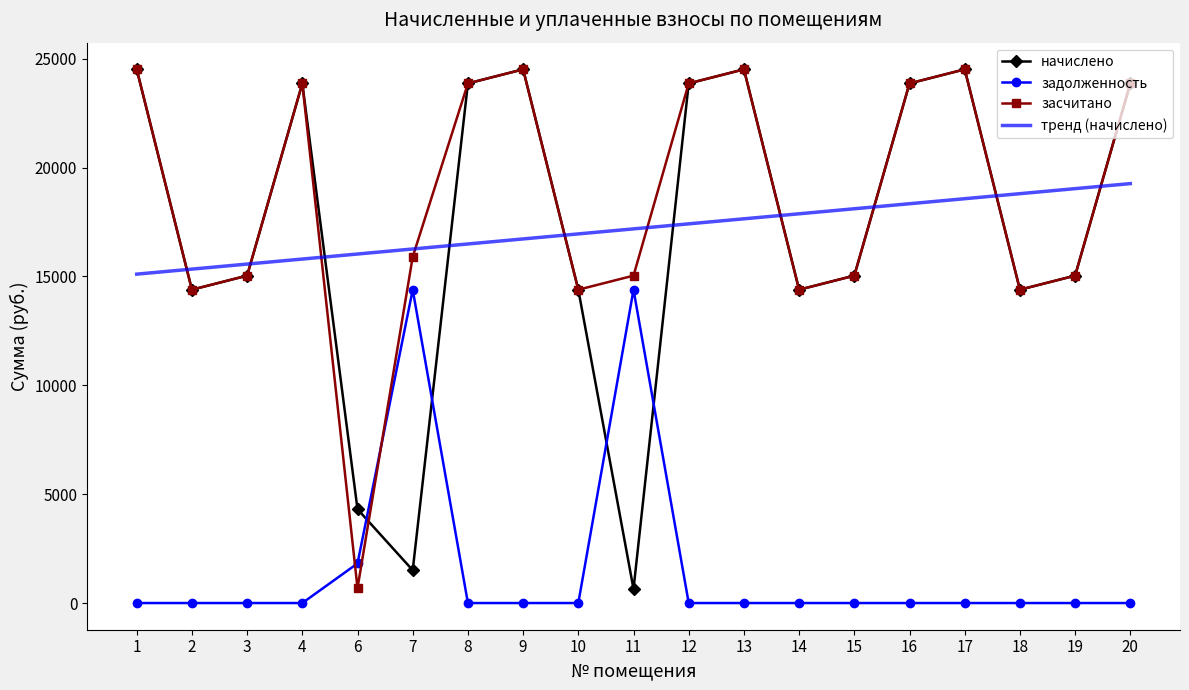

In начислено, how many points are lower than both neighbors (excluding endpoints)?

5